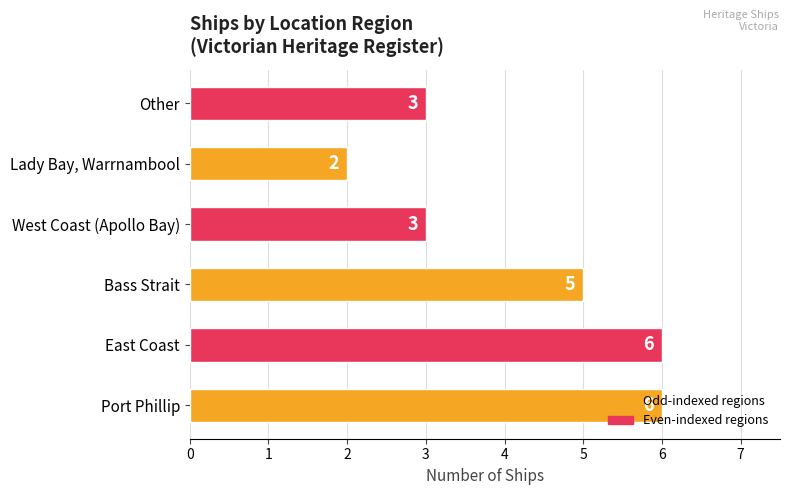

At which category does the chart reach its minimum across all series?

Lady Bay, Warrnambool